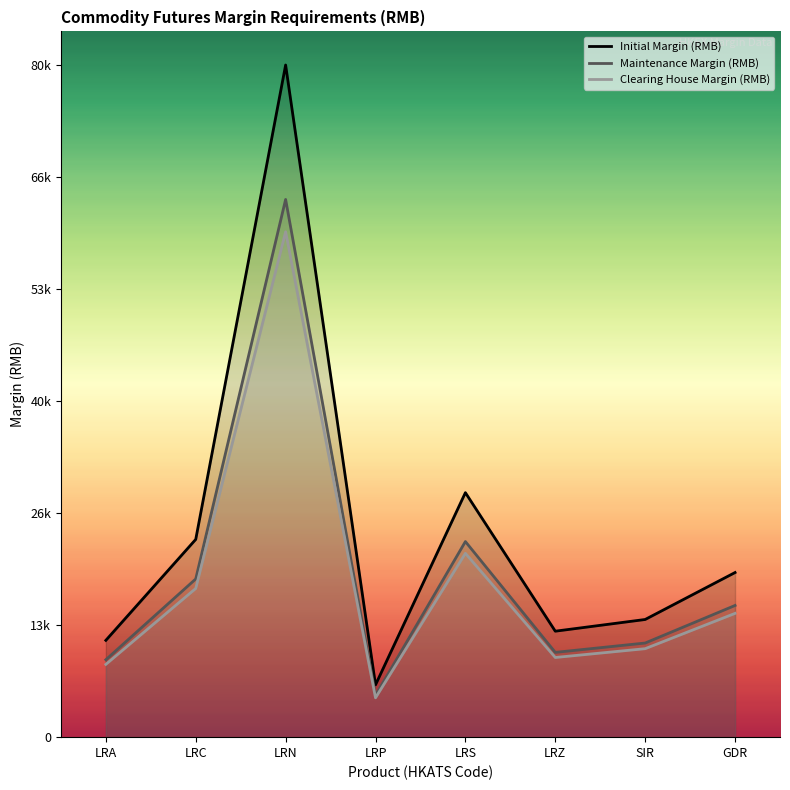

What is the value of the Clearing House Margin (RMB) point at the 4th from the left?

4690